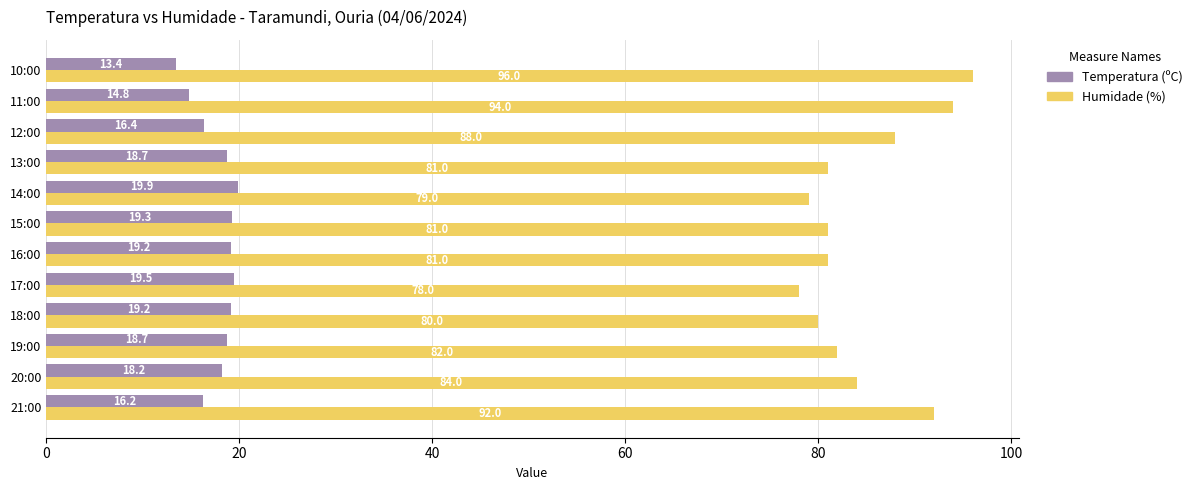

What is the difference between the maximum and minimum values in the Temperatura (ºC) series?

6.5